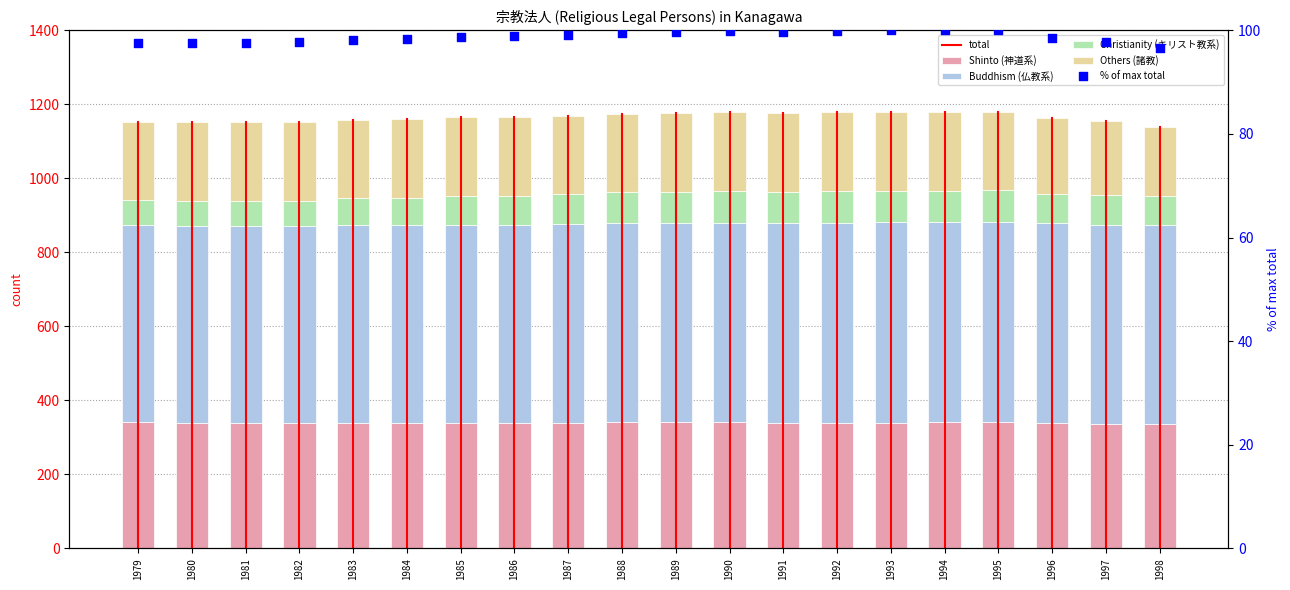

Which series reaches the minimum Y coordinate?

Christianity (キリスト教系)